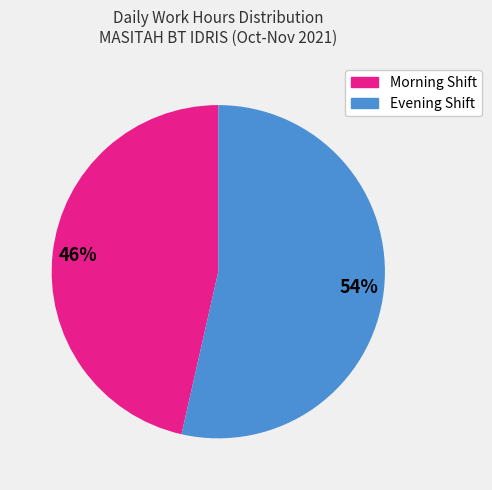

To the nearest percent, what is the average slice percentage?

50%